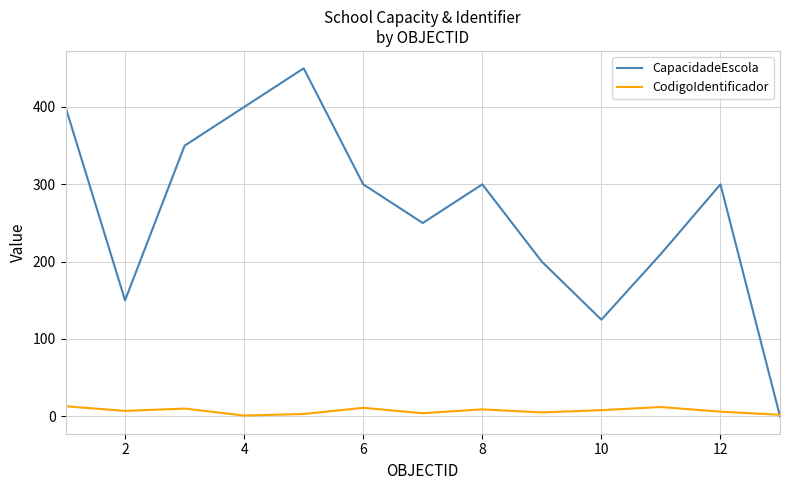

Which series has the largest total across all categories?

CapacidadeEscola